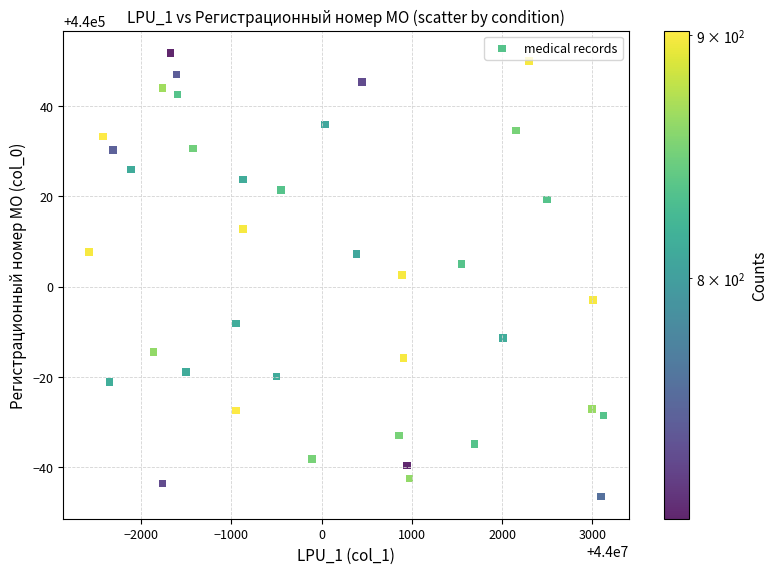

What is the range of X values (max minus min)?

5696.0